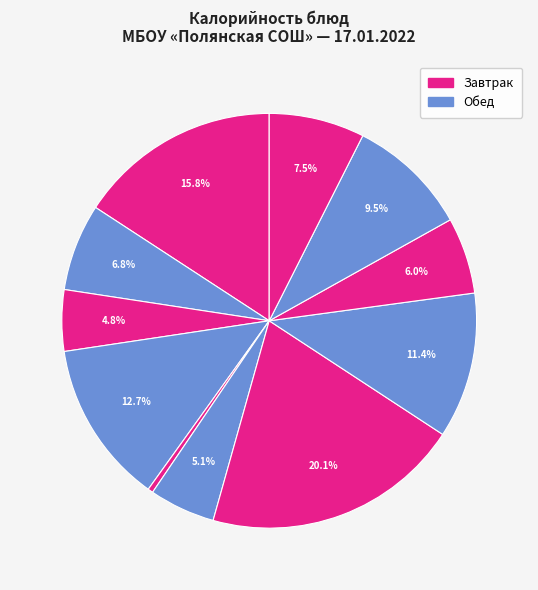

Count the number of slices in the pie.

11